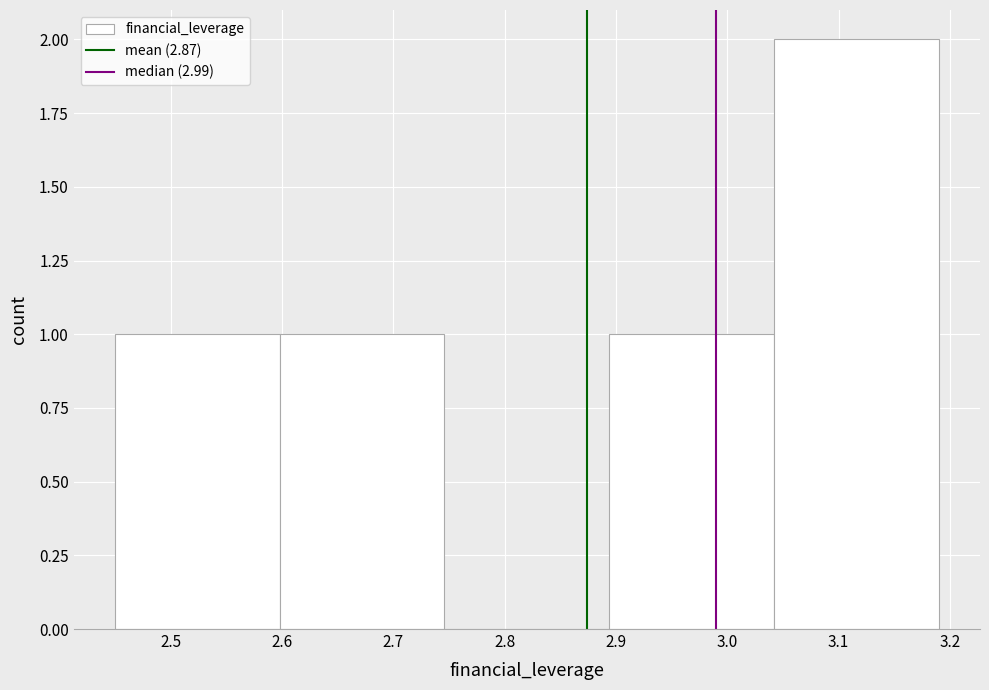

Over which range of the x-axis is the bar tallest?

3.042 to 3.190